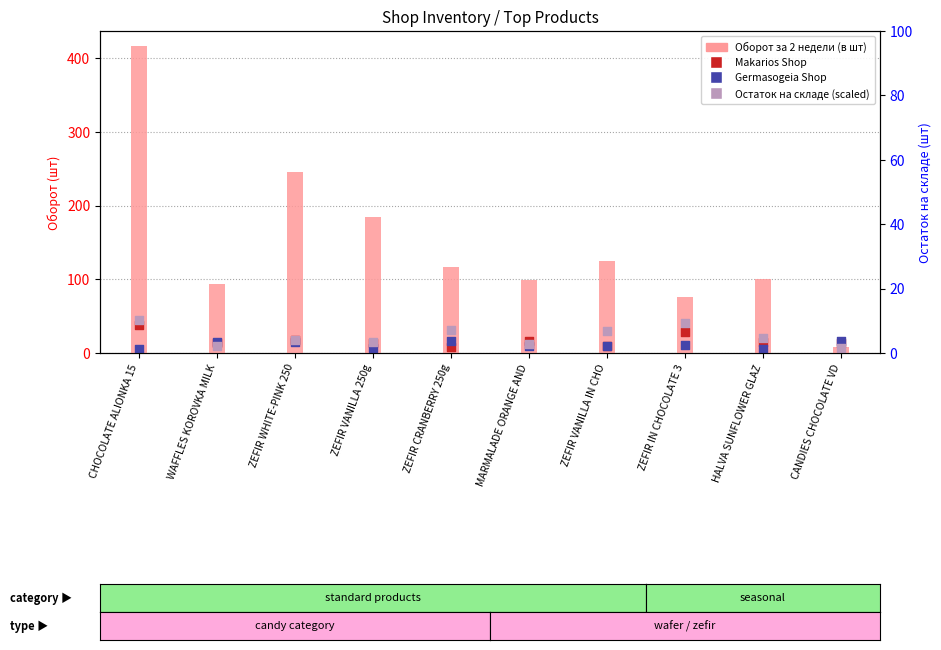

At which category is the sum across all series the highest?

CHOCOLATE ALIONKA 15